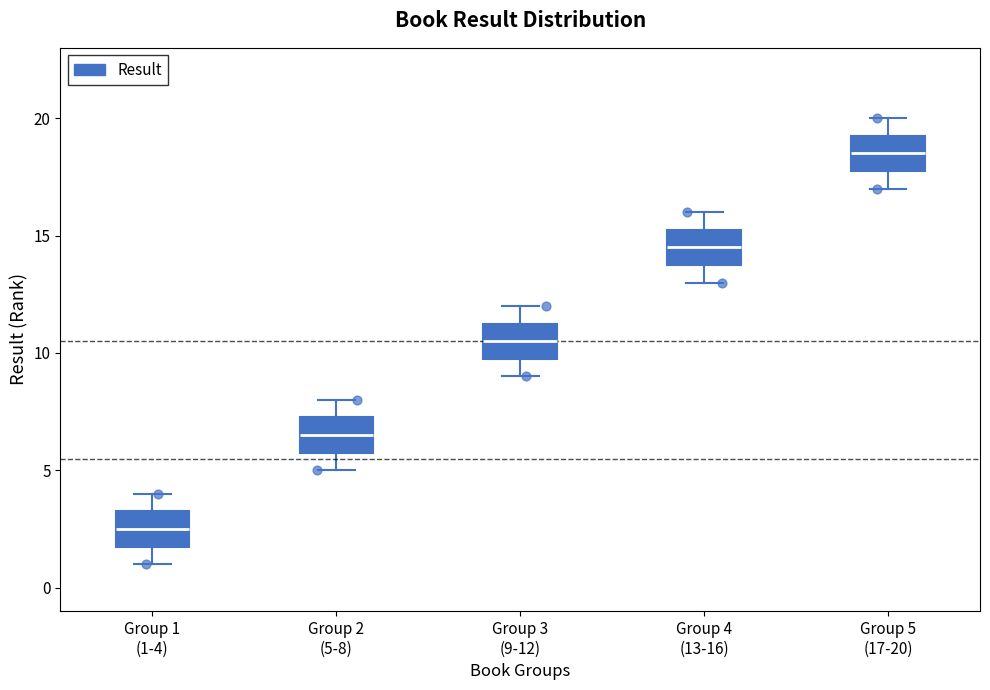

Which box's median line is the highest?

Group 5 (17-20)